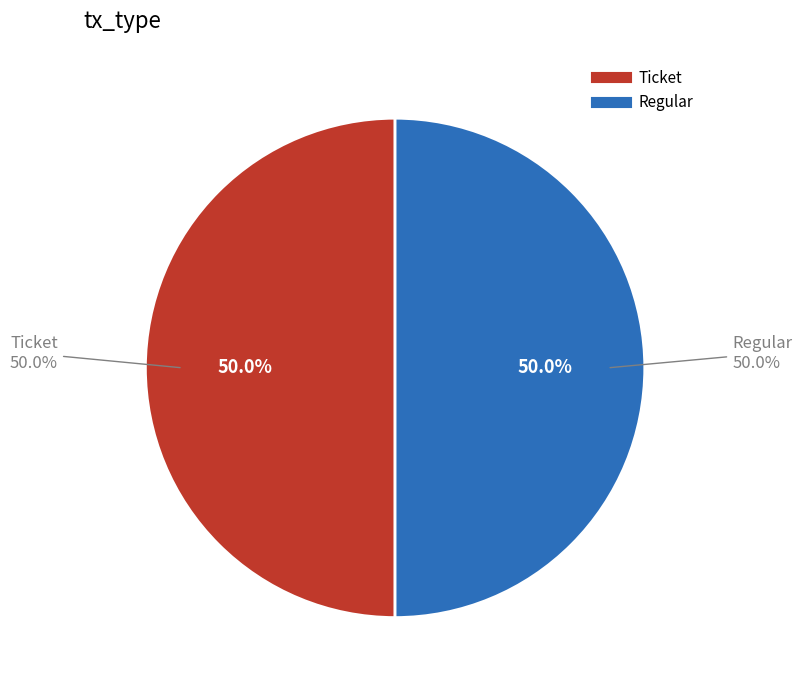

To the nearest percent, what is the average slice percentage?

50%